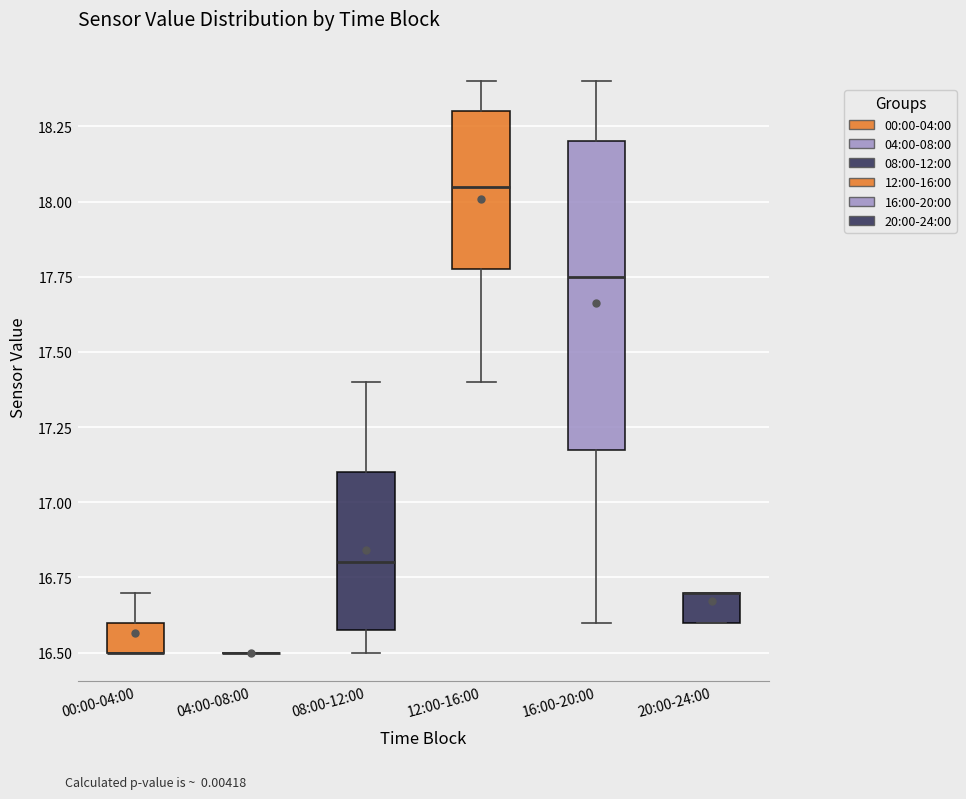

Reading left to right, transcribe this box plot: for each box, give where its median line is, the range the box spans, and where its two whiskers end, as read against the y-axis. The values are not printed on the chart, so give them approximately, as read against the axis.

00:00-04:00: median 16.50 (drawn on the box's lower edge), box 16.50 to 16.60, whiskers 16.50 to 16.70
04:00-08:00: box collapsed to a line at 16.50, whiskers 16.50 to 16.50
08:00-12:00: median 16.80, box 16.60 to 17.10, whiskers 16.50 to 17.40
12:00-16:00: median 18.05, box 17.80 to 18.30, whiskers 17.40 to 18.40
16:00-20:00: median 17.75, box 17.20 to 18.20, whiskers 16.60 to 18.40
20:00-24:00: median 16.70 (drawn on the box's upper edge), box 16.60 to 16.70, whiskers 16.60 to 16.70